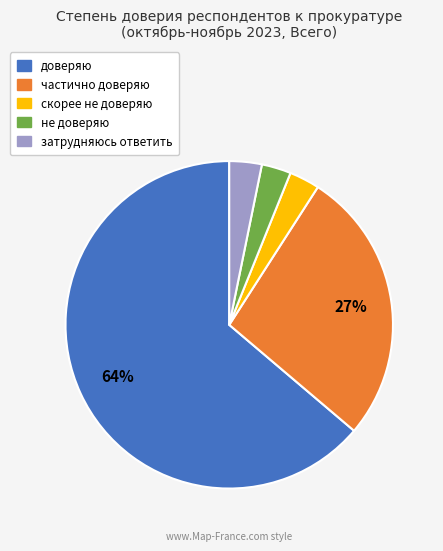

Does доверяю account for over 50% of the chart?

Yes